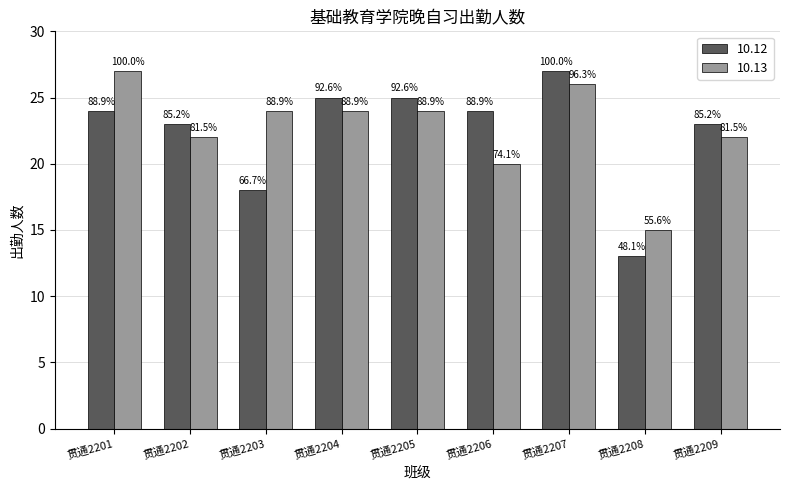

What is the difference between the highest and lowest values at 贯通2203?

6